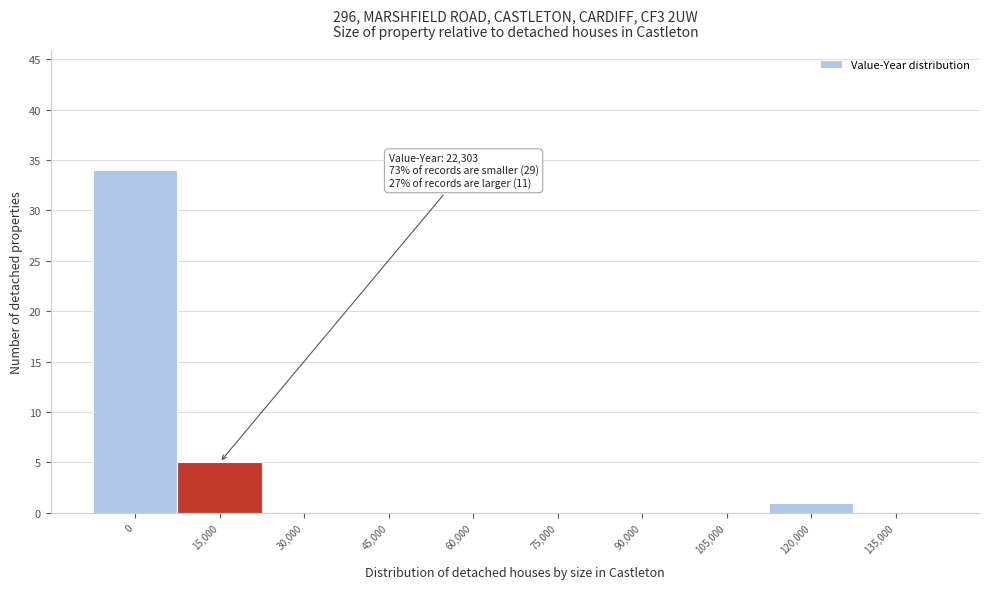

Reading left to right, transcribe all the data shown in this chart.

0=34	15,000=5	30,000=0	45,000=0	60,000=0	75,000=0	90,000=0	105,000=0	120,000=1	135,000=0